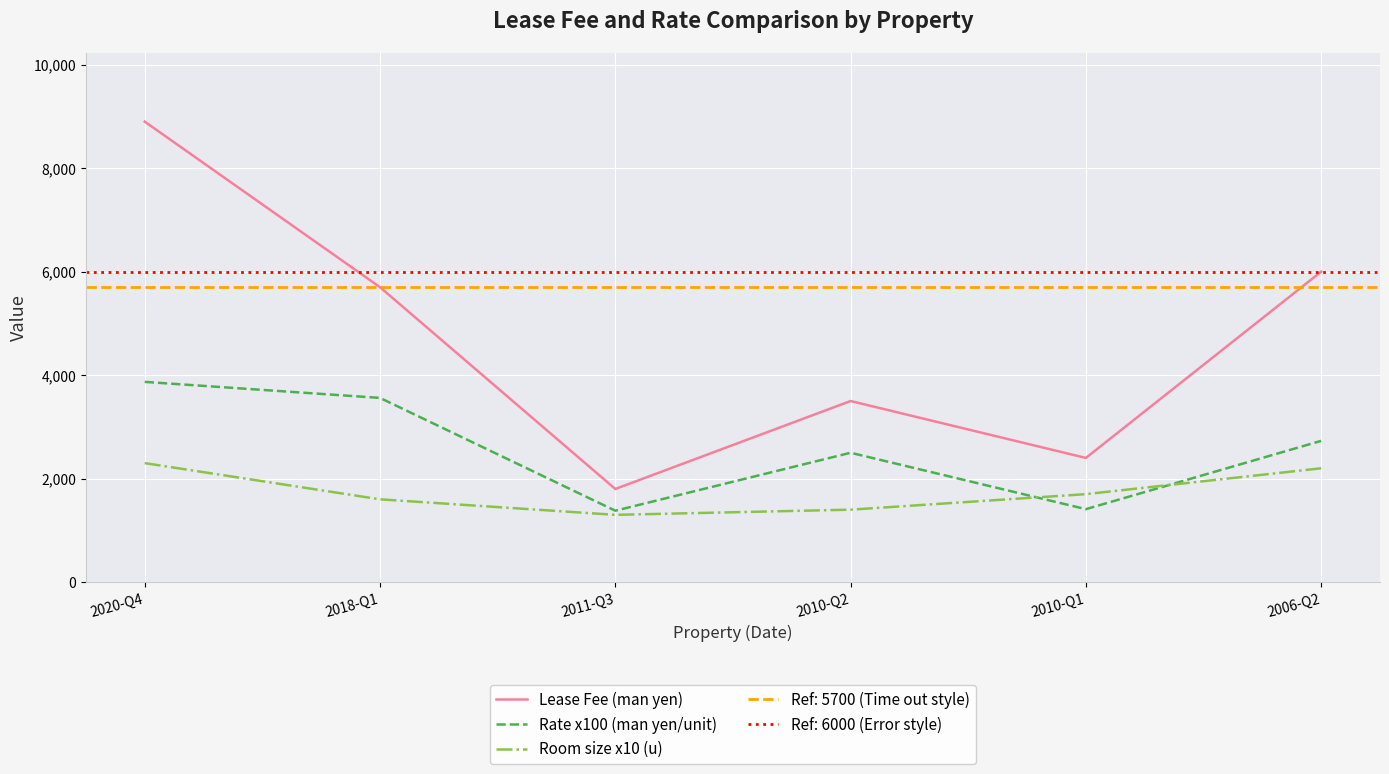

Reading right to left, transcribe all the data shown in this chart.

Lease Fee (man yen): 2006-Q2=6000.0	2010-Q1=2400.0	2010-Q2=3500.0	2011-Q3=1800.0	2018-Q1=5700.0	2020-Q4=8900.0
Rate x100 (man yen/unit): 2006-Q2=2730.0	2010-Q1=1410.0	2010-Q2=2500.0	2011-Q3=1380.0	2018-Q1=3560.0	2020-Q4=3870.0
Room size x10 (u): 2006-Q2=2200.0	2010-Q1=1700.0	2010-Q2=1400.0	2011-Q3=1300.0	2018-Q1=1600.0	2020-Q4=2300.0